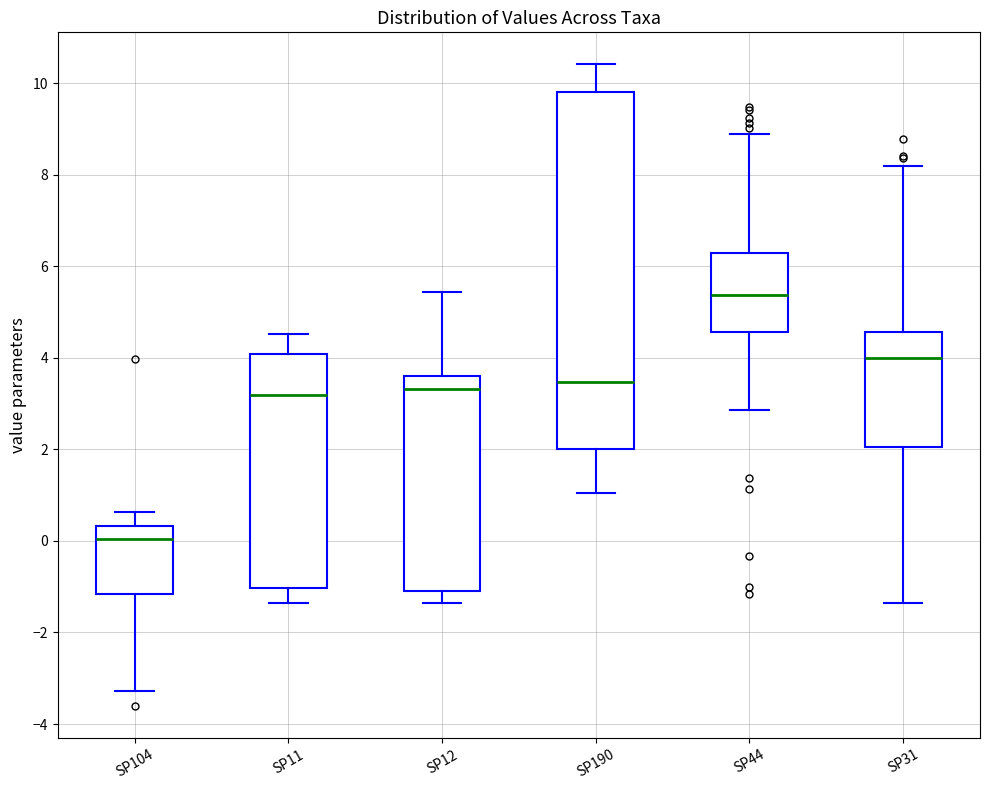

Reading left to right, read every box against the y-axis: the position of its median line, the range the box covers, and the ends of its whiskers. The values are not printed on the chart, so give them approximately, as read against the axis.

SP104: median 0.0, box -1.2 to 0.4, whiskers -3.2 to 0.6
SP11: median 3.2, box -1.0 to 4.0, whiskers -1.4 to 4.6
SP12: median 3.4, box -1.0 to 3.6, whiskers -1.4 to 5.4
SP190: median 3.4, box 2.0 to 9.8, whiskers 1.0 to 10.4
SP44: median 5.4, box 4.6 to 6.2, whiskers 2.8 to 8.8
SP31: median 4.0, box 2.0 to 4.6, whiskers -1.4 to 8.2